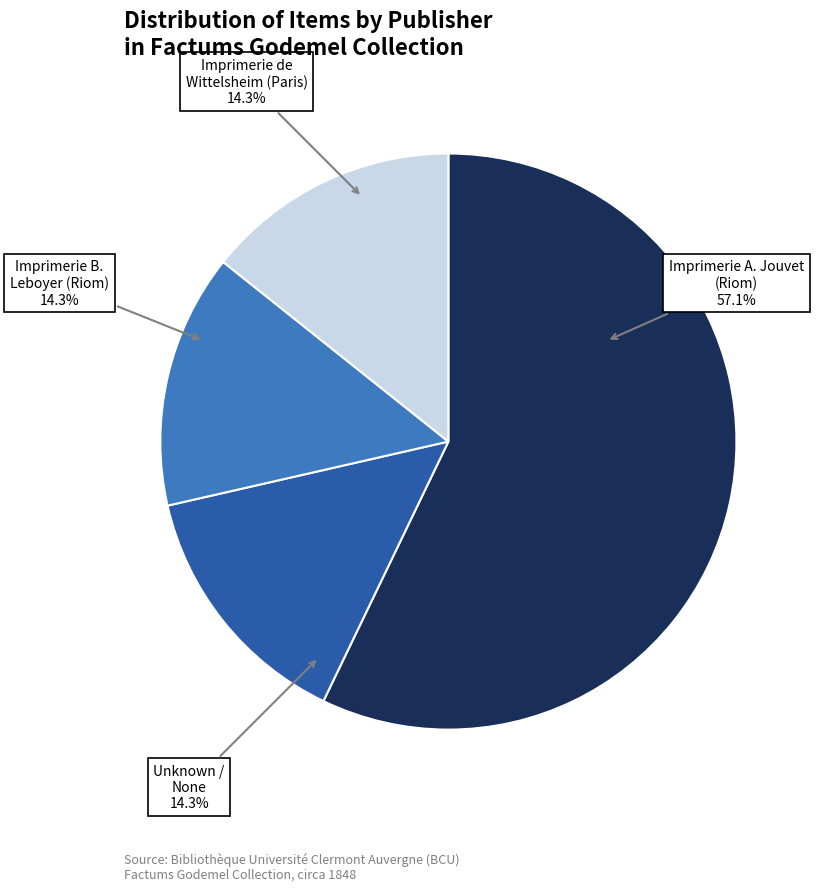

Is there a majority slice in this chart?

Yes